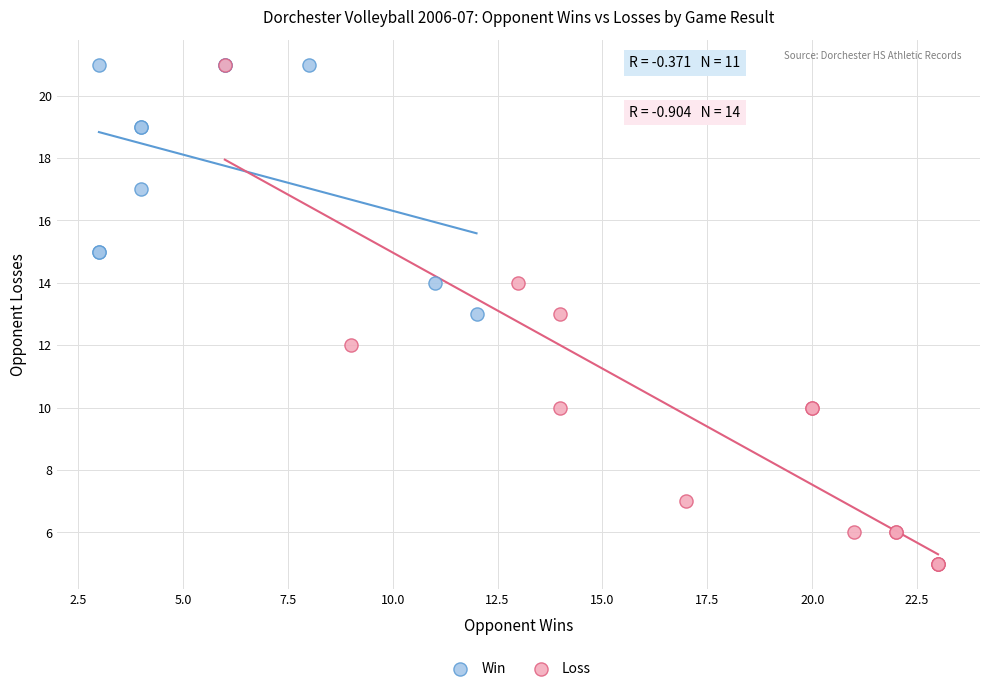

Which series reaches the minimum Y coordinate?

Loss